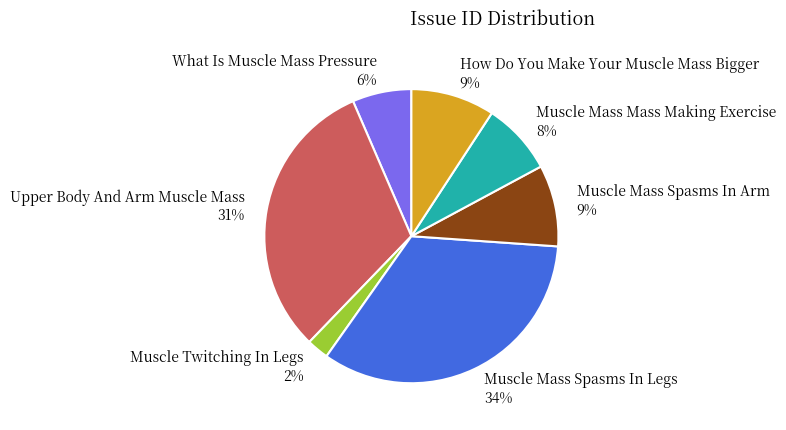

Which has a higher value, Upper Body And Arm Muscle Mass or Muscle Twitching In Legs?

Upper Body And Arm Muscle Mass